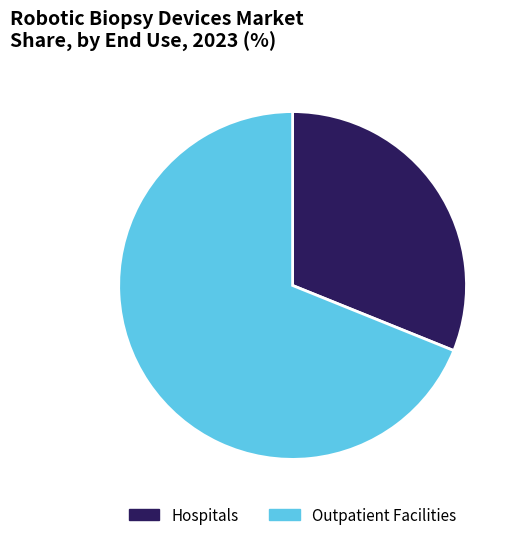

Combined, do Outpatient Facilities and Hospitals account for over 50%?

Yes